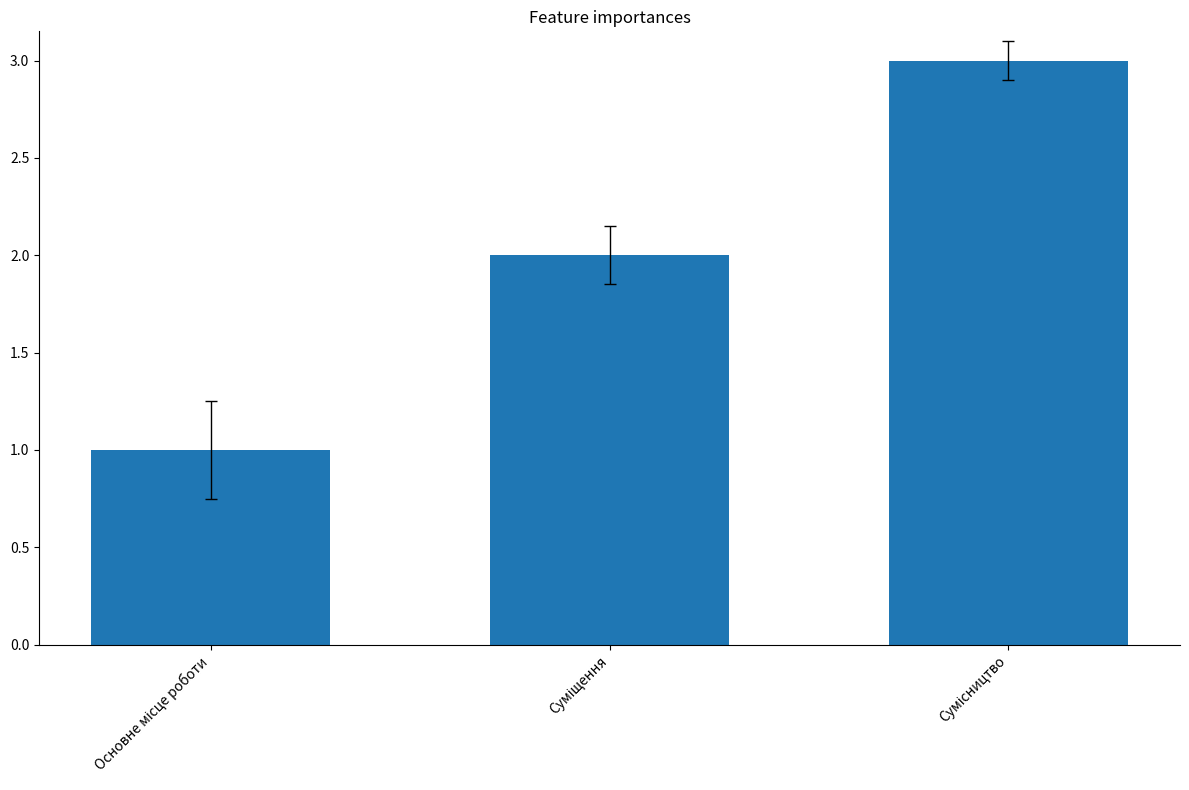

How many bars are there in total?

3